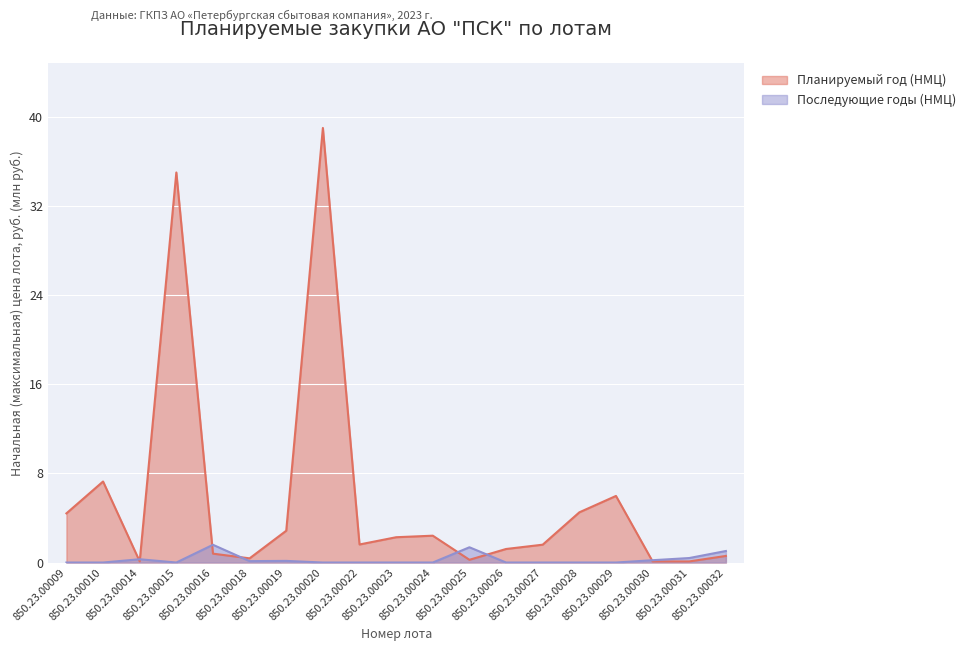

Is it true that Планируемый год (НМЦ) equals 53.1 at 850.23.00015?

False